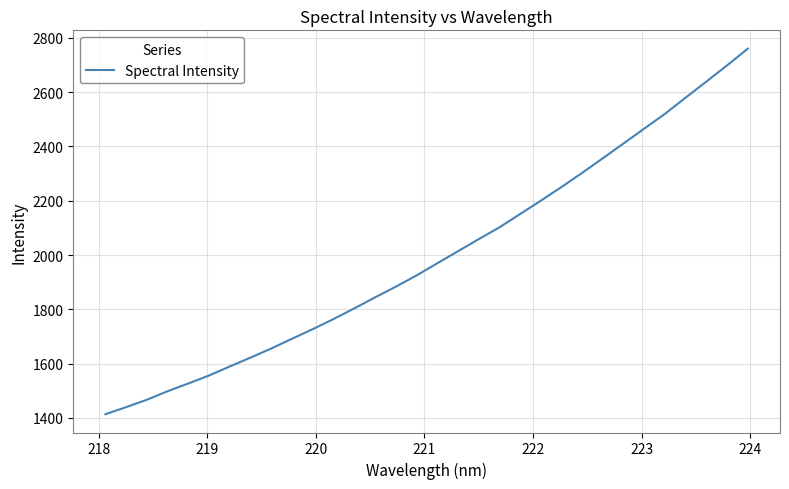

What is the difference between the maximum and minimum values?

1346.5